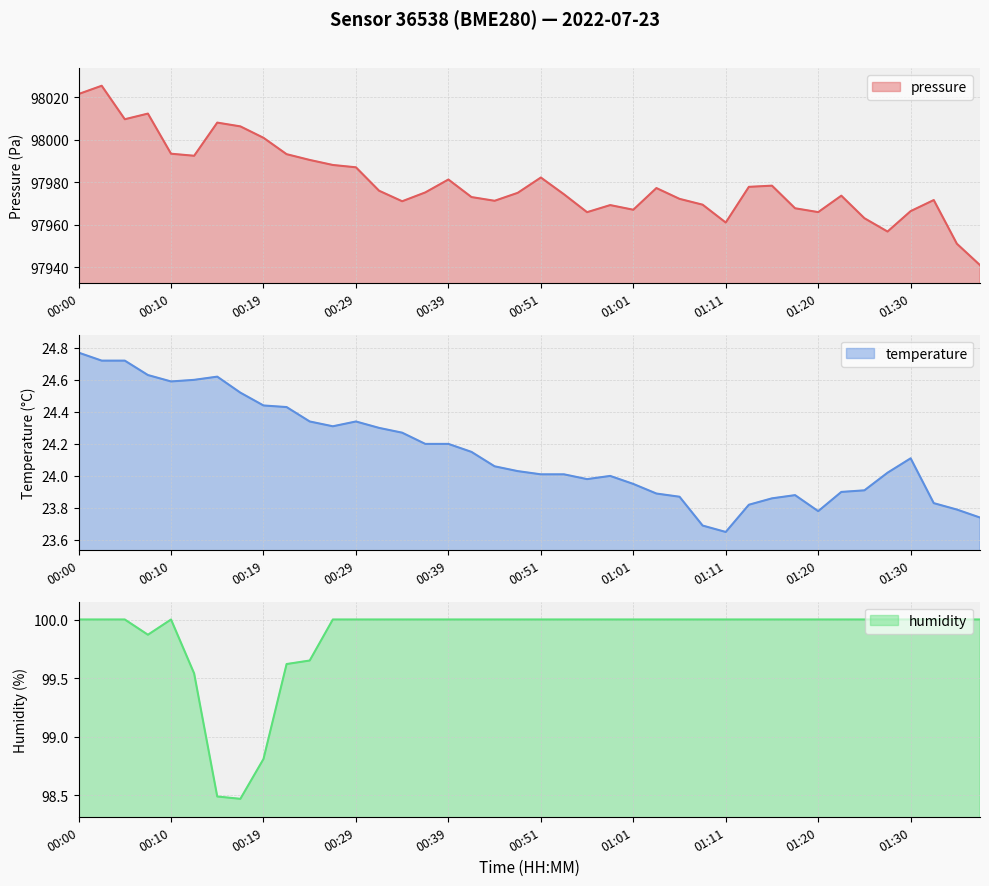

Where is temperature (line) nearest to the value 24?

23